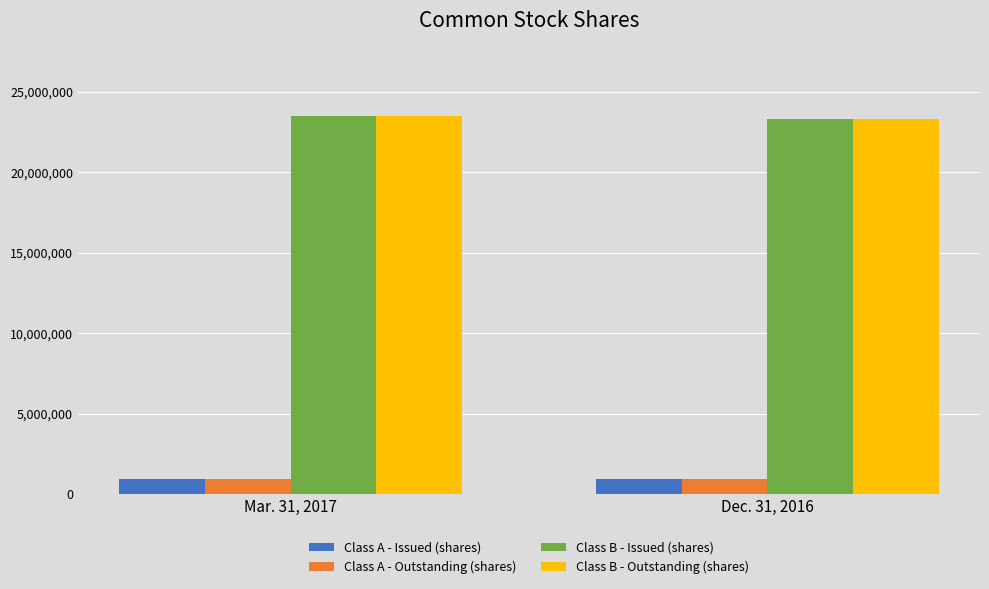

What is the spread (max minus min) of values at Dec. 31, 2016?

22370195